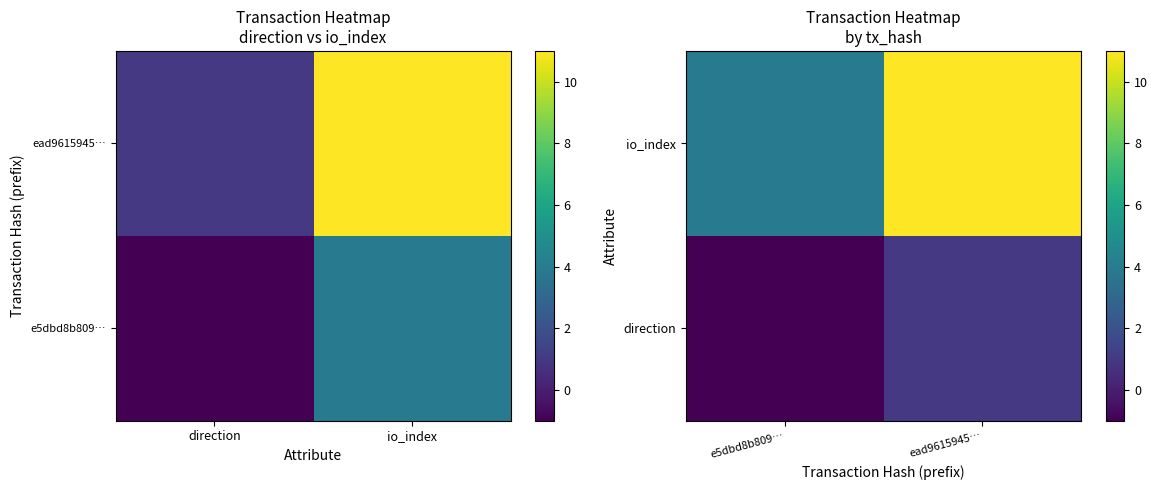

Is it true that io_index equals 1 at e5dbd8b809…?

False